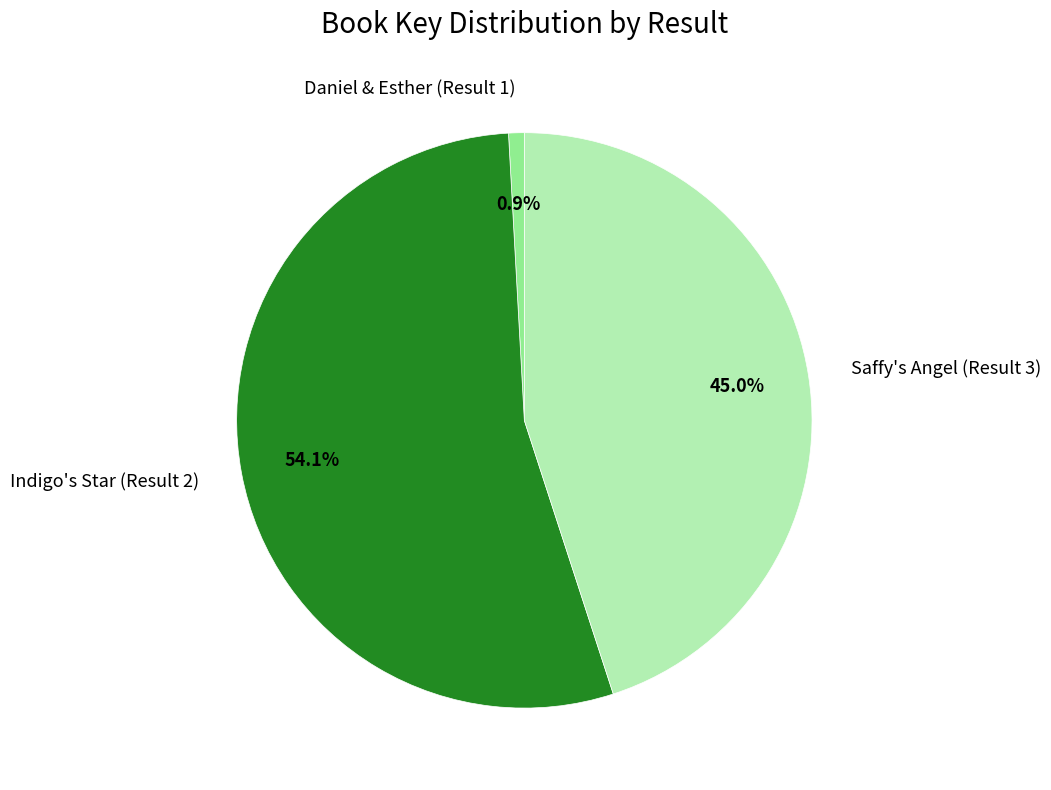

The Indigo's Star (Result 2) slice represents 54% of the pie. True or false?

True